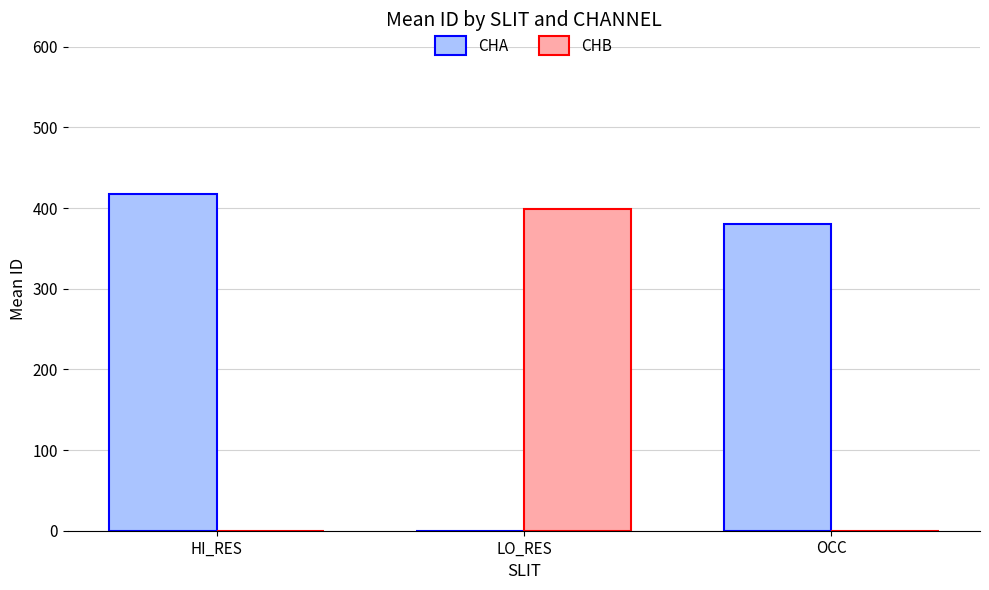

Reading left to right, extract all data points from this chart.

CHA: HI_RES=417.7	LO_RES=0.0	OCC=380.0
CHB: HI_RES=0.0	LO_RES=399.5	OCC=0.0